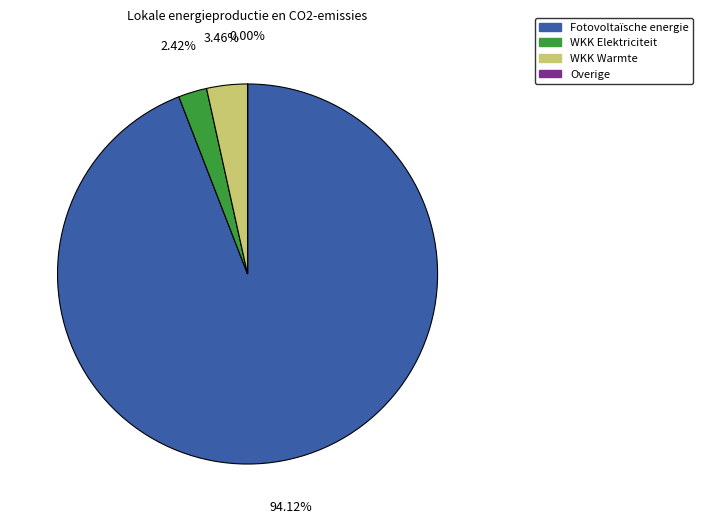

Is there a majority slice in this chart?

Yes